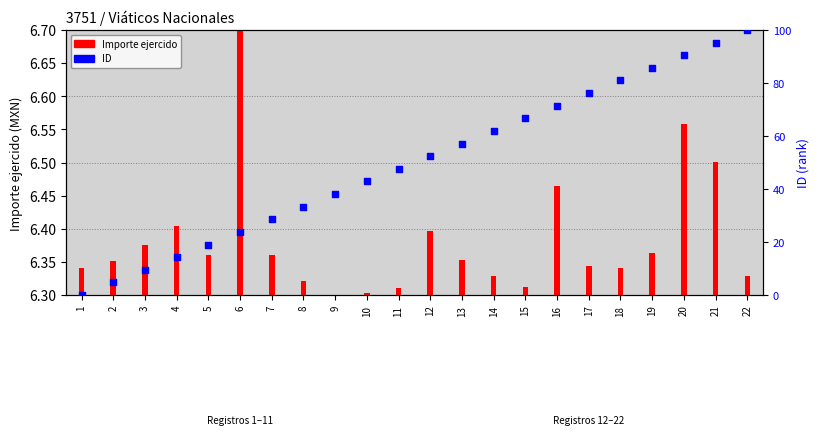

At which category is the sum across all series the highest?

22